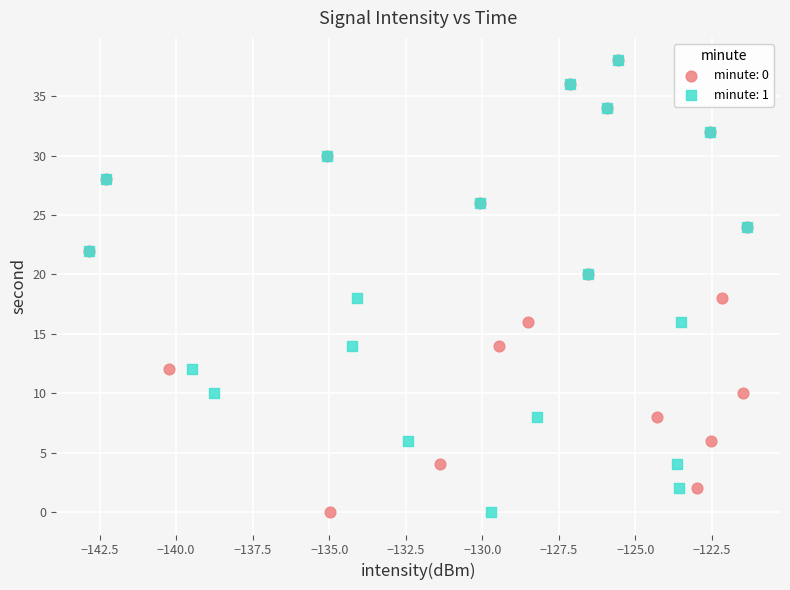

What are all the series names shown in the legend?

minute: 0, minute: 1